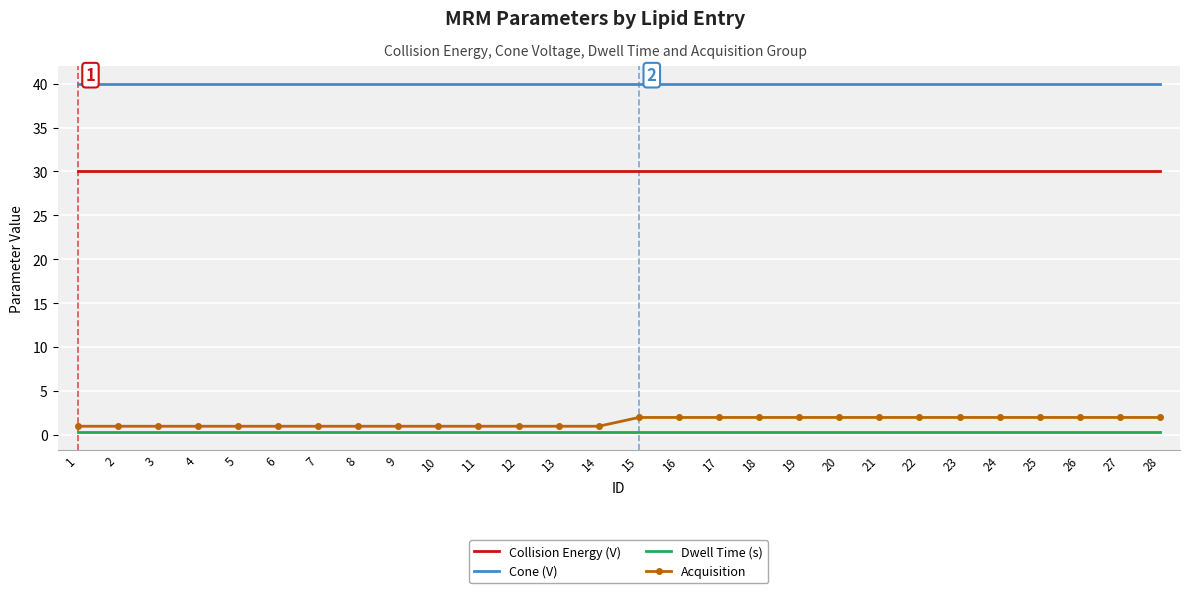

True or false: Collision Energy (V) has a value of 14.6 at 11.

False